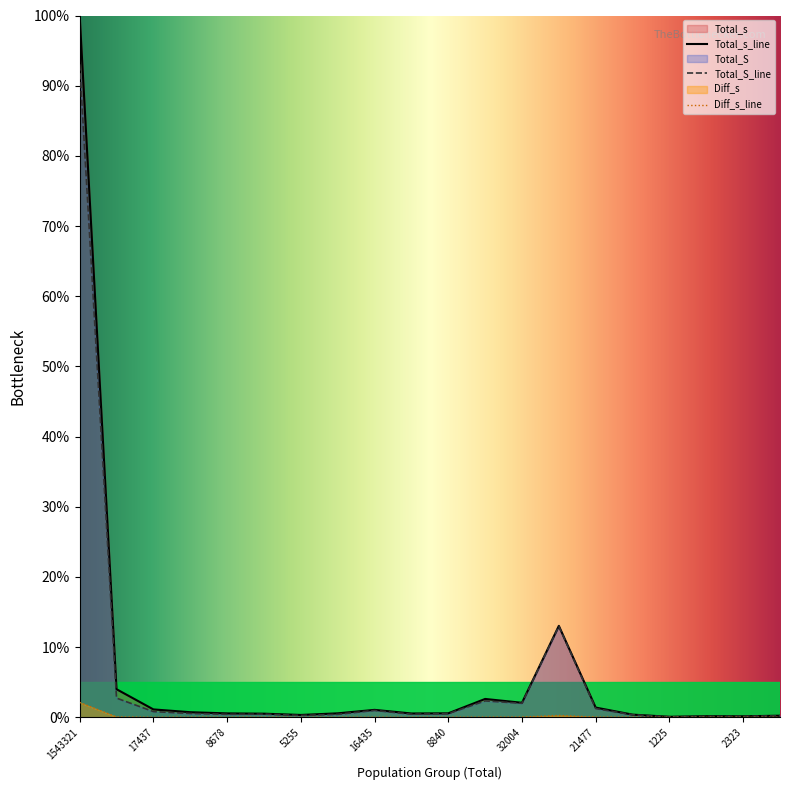

Which series has the largest total across all categories?

Total_s